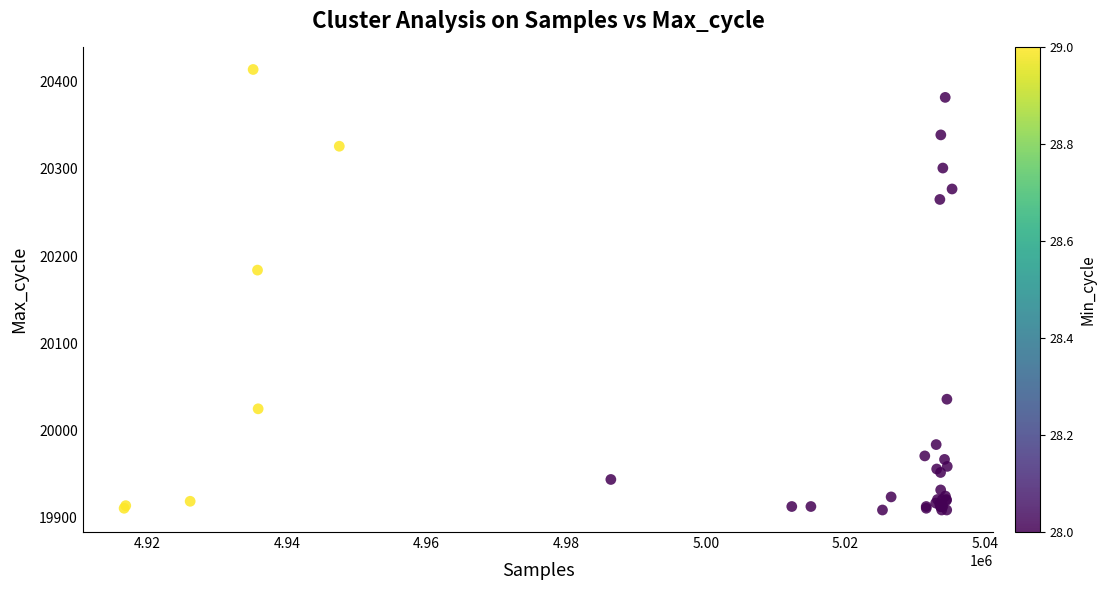

What Y value in the scatter plot is closest to 20161?

20184